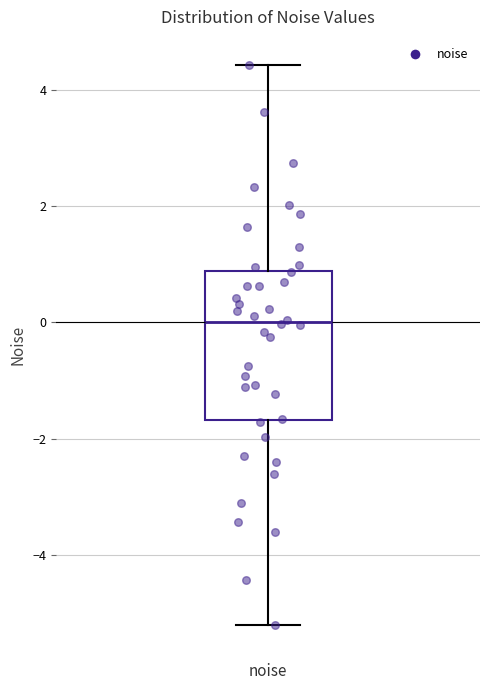

Transcribe this box plot: give where the median line is, the range the box spans, and where the two whiskers end, as read against the y-axis. The values are not printed on the chart, so give them approximately, as read against the axis.

median 0.0, box -1.6 to 0.8, whiskers -5.2 to 4.4